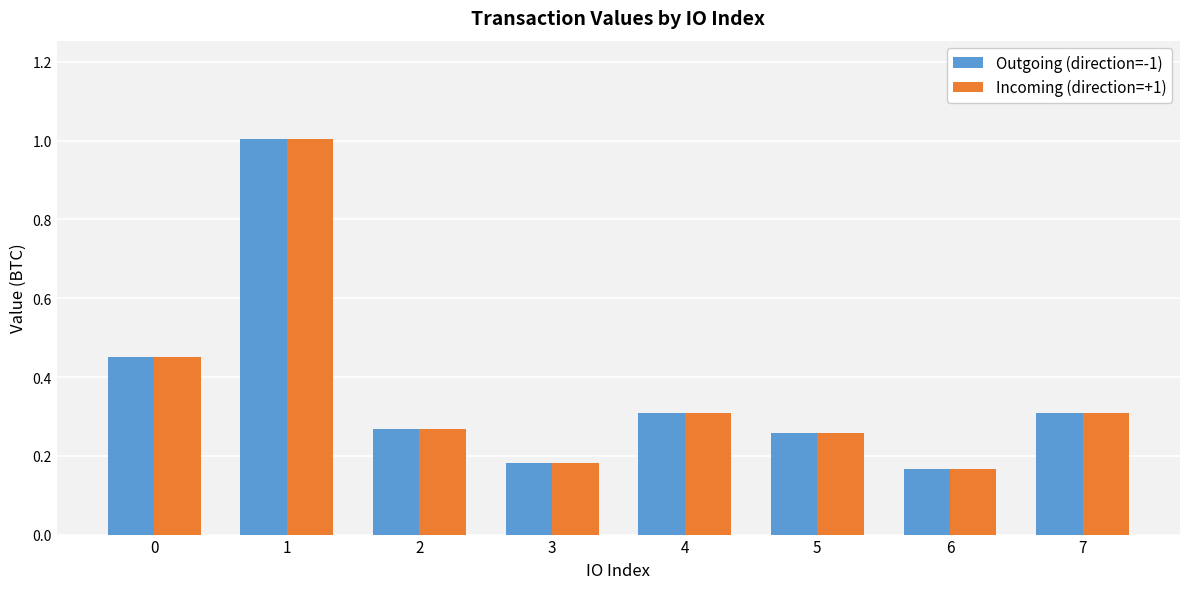

What is the difference between the maximum and minimum values in the Incoming (direction=+1) series?

0.8